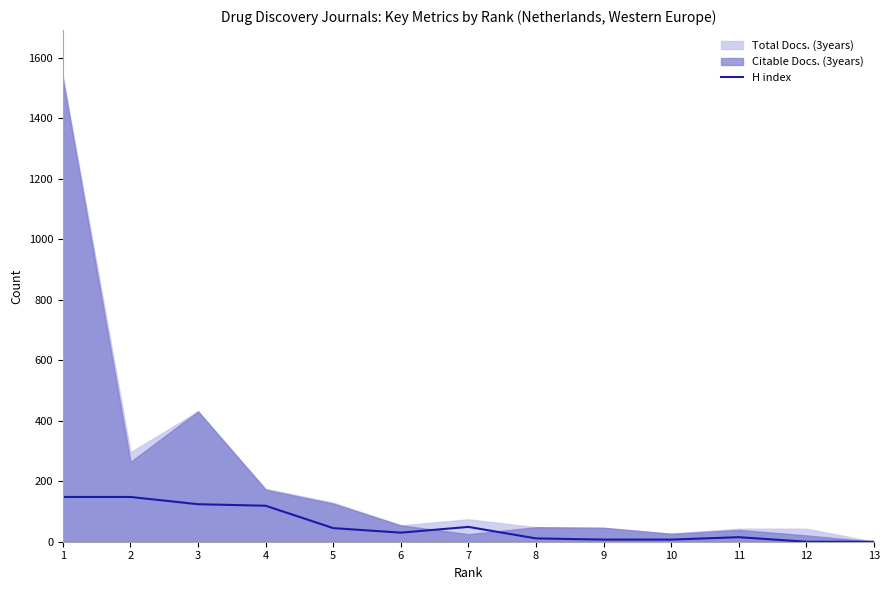

Count the number of values greater than 30.

6